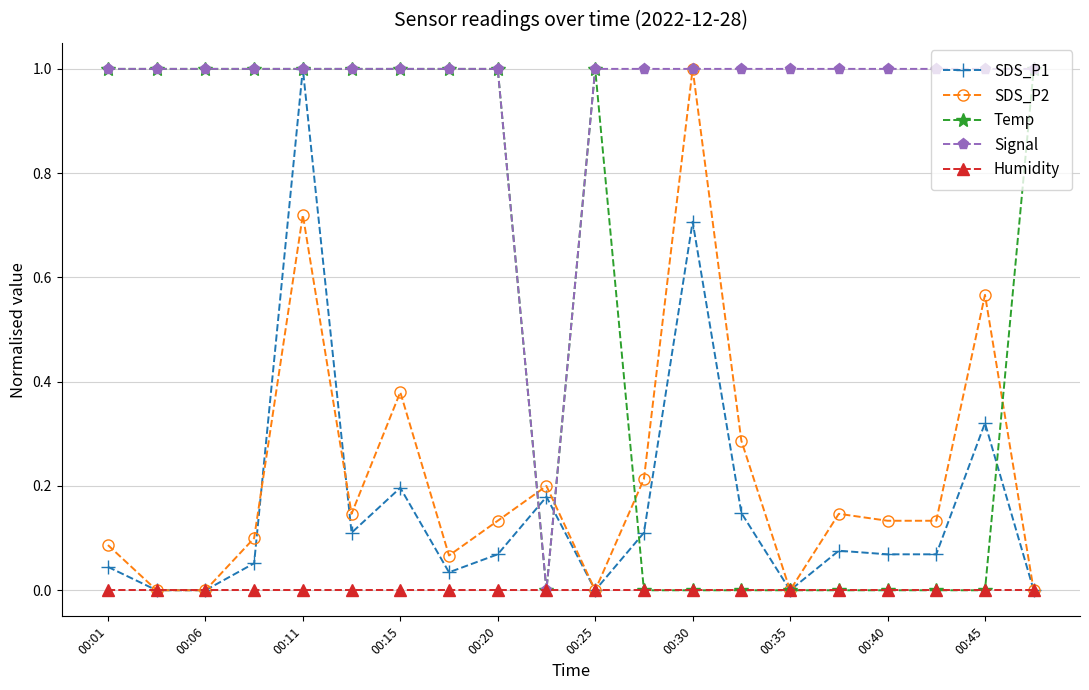

What is the maximum value shown in the chart?

1.0